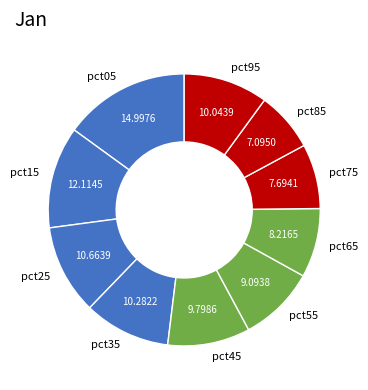

Which slice is the largest?

pct05